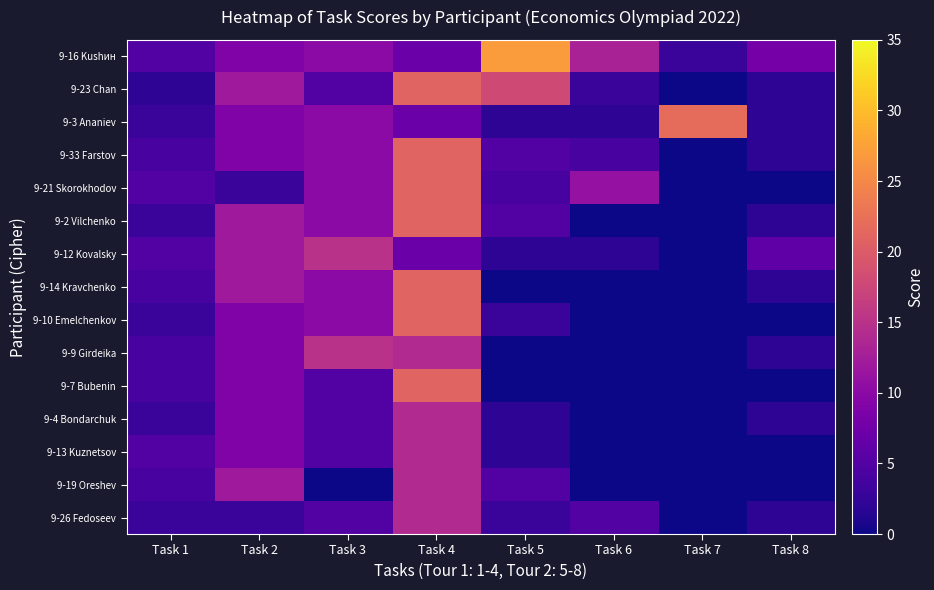

Which series has the largest total across all categories?

9-16 Kushин